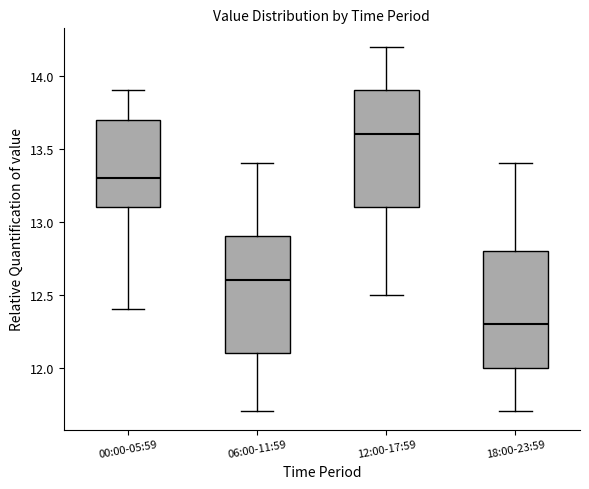

Where is the lower edge of the box for 18:00-23:59 on the y-axis? The values are not printed on the chart, so give them approximately, as read against the axis.

12.0